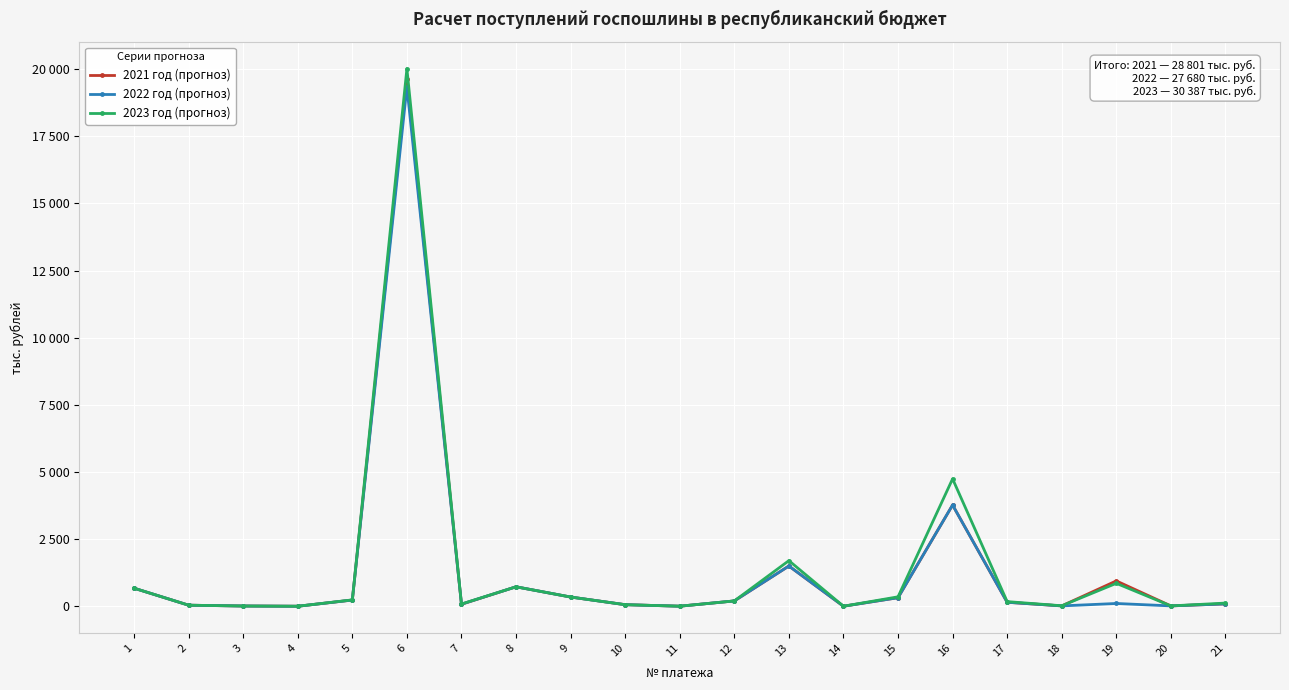

What are all the series names shown in the legend?

2021 год (прогноз), 2022 год (прогноз), 2023 год (прогноз)